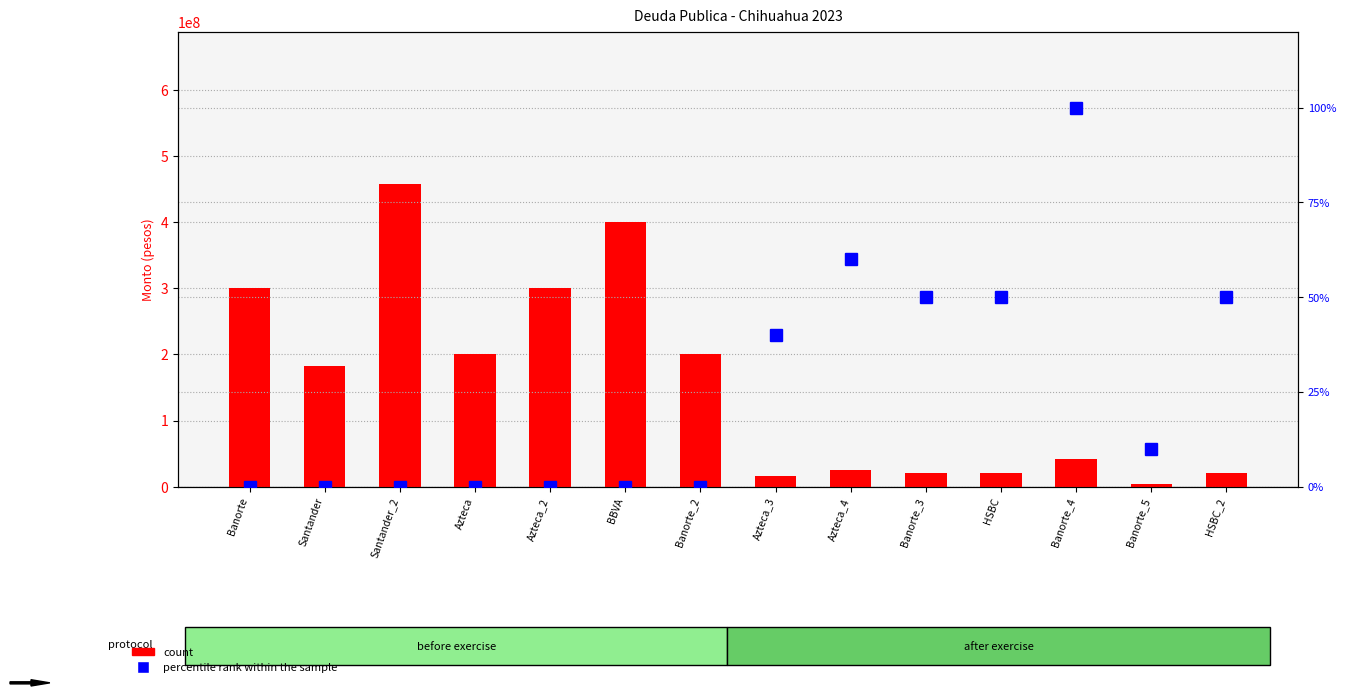

Are the bars grouped side by side (vs. stacked)?

Yes